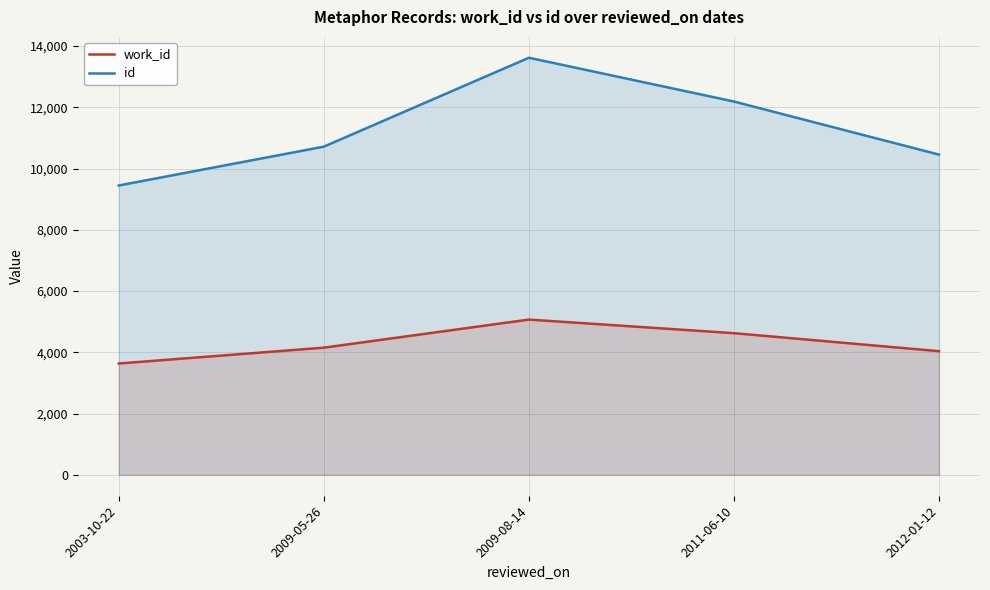

Is it true that id equals 10715 at 2009-05-26?

True